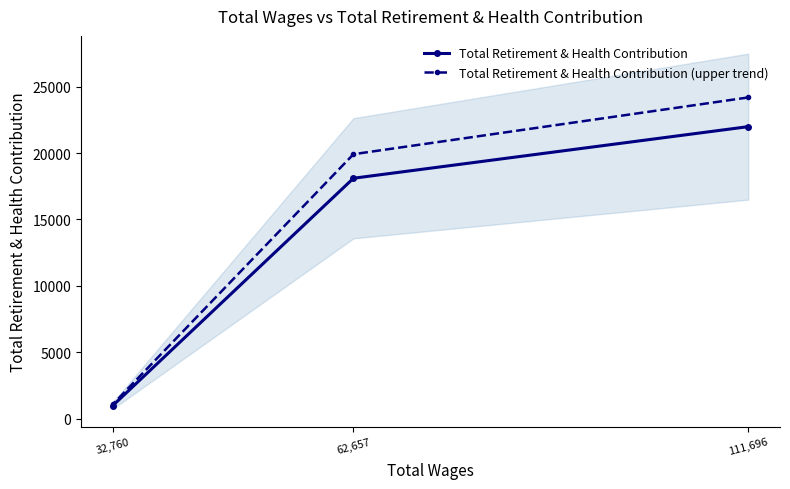

Which series changed the most between 111,696 and 62,657?

Total Retirement & Health Contribution (upper trend)